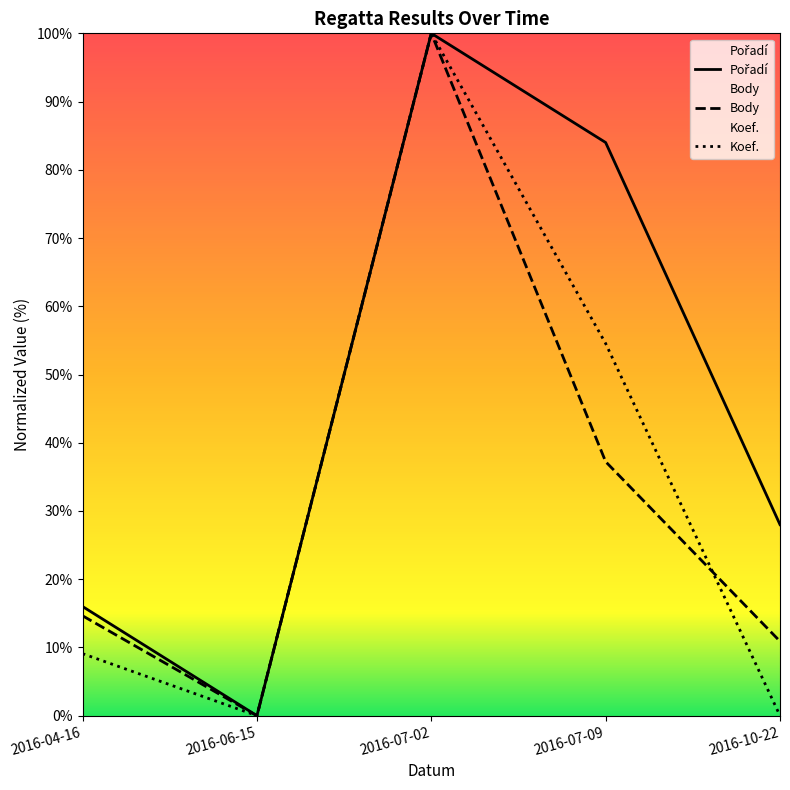

How many data points in Pořadí are less than 28?

2